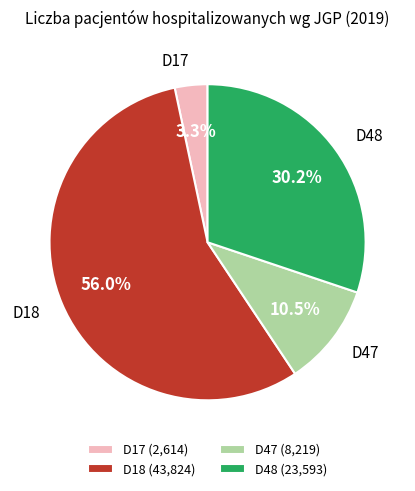

How many slices are in this pie chart?

4